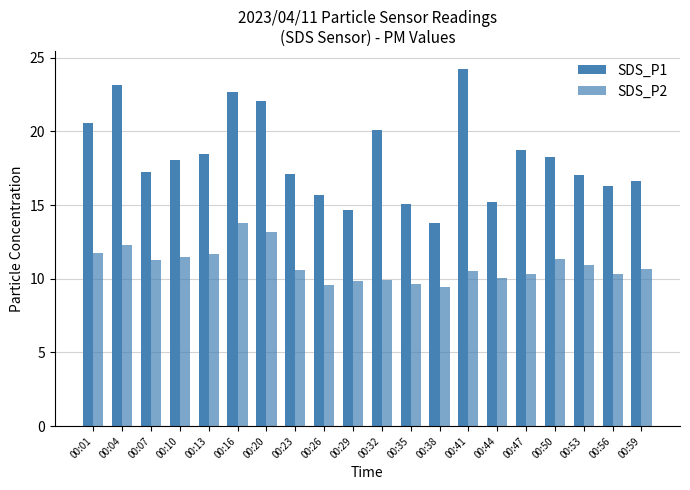

Rank the series by their maximum value, from lowest to highest.

SDS_P2, SDS_P1